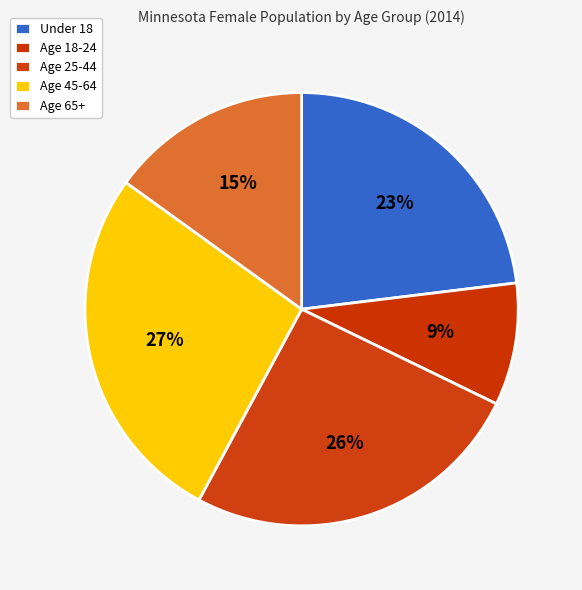

To the nearest percent, what portion does Under 18 represent?

23%